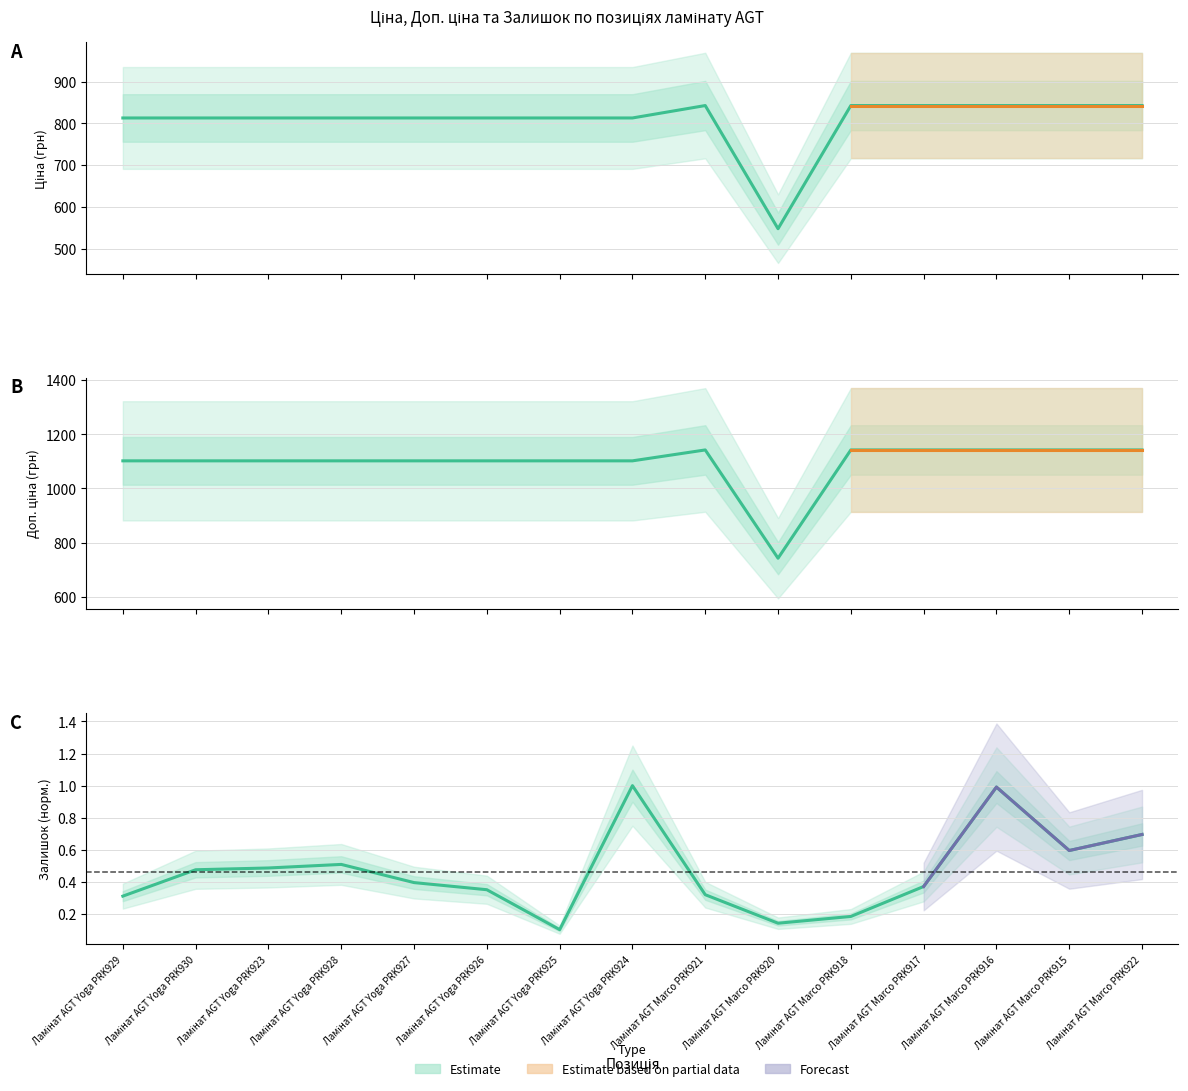

At which category is the sum across all series the highest?

Ламінат AGT Marco PRK916